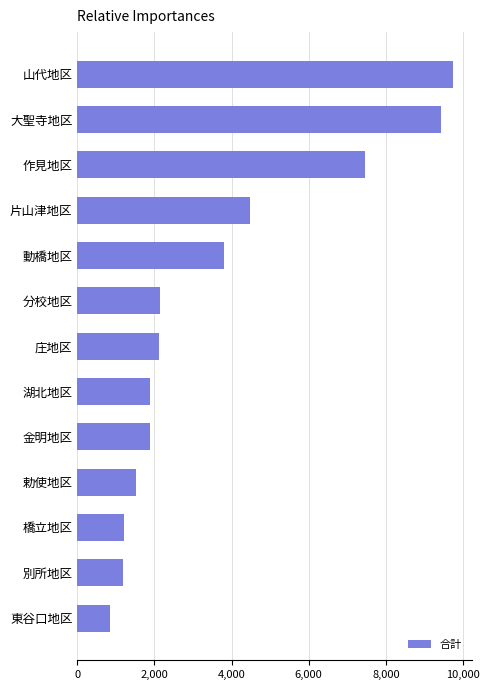

True or false: the data shows 7450 at 作見地区.

True